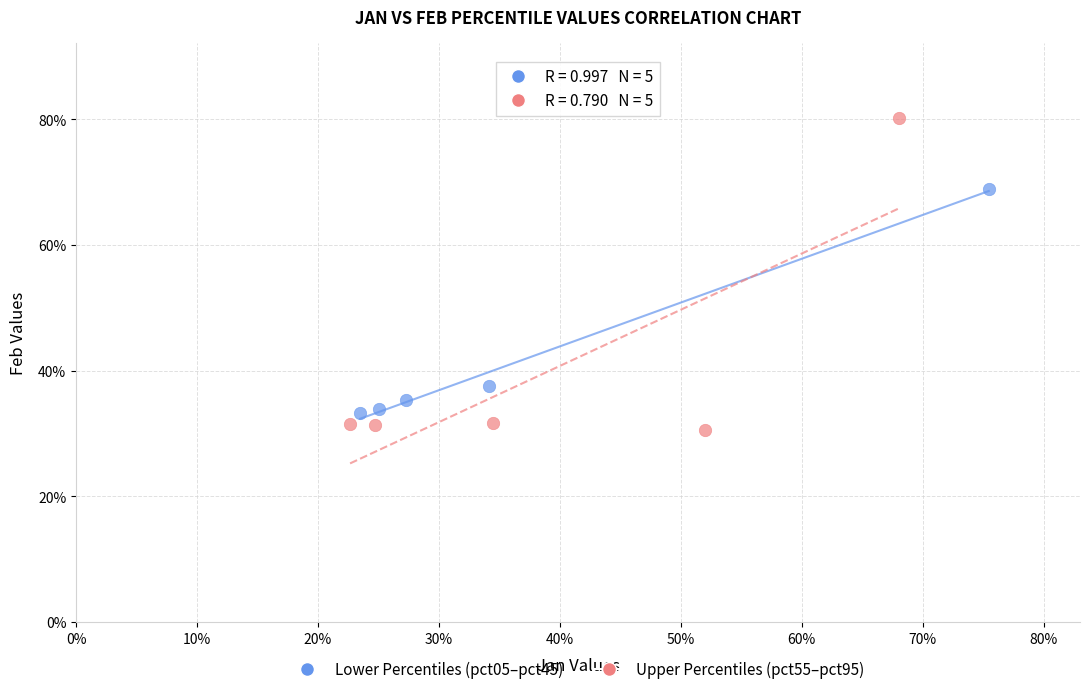

What are all the series names shown in the legend?

Lower Percentiles (pct05–pct45), Upper Percentiles (pct55–pct95)